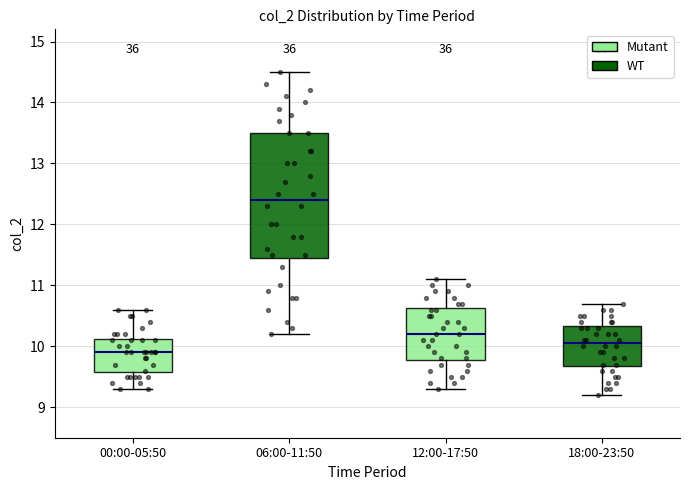

Where is the lower edge of the box for 18:00-23:50 on the y-axis? The values are not printed on the chart, so give them approximately, as read against the axis.

9.7